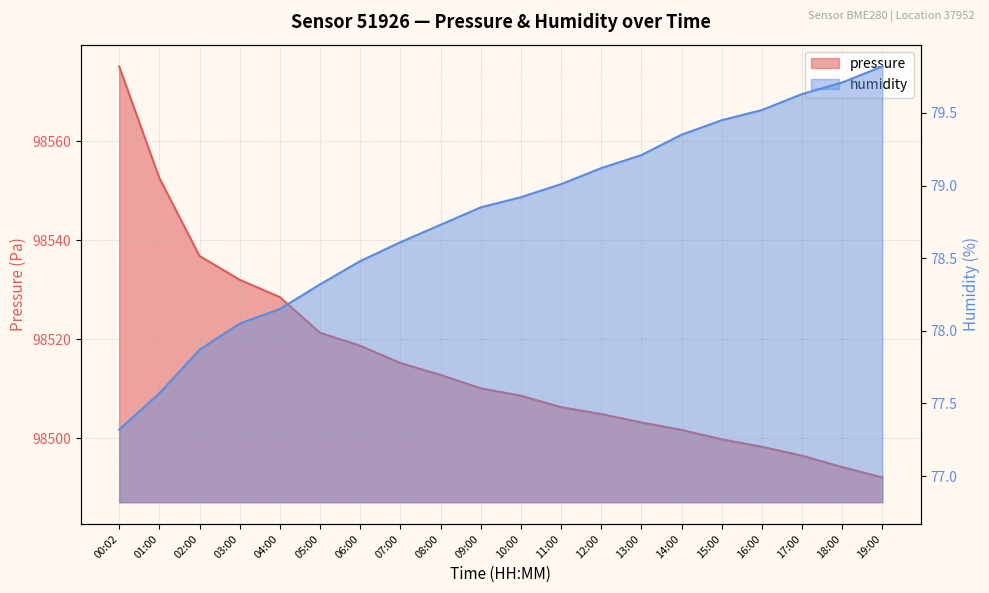

What is the sum of all pressure values?

1970308.6